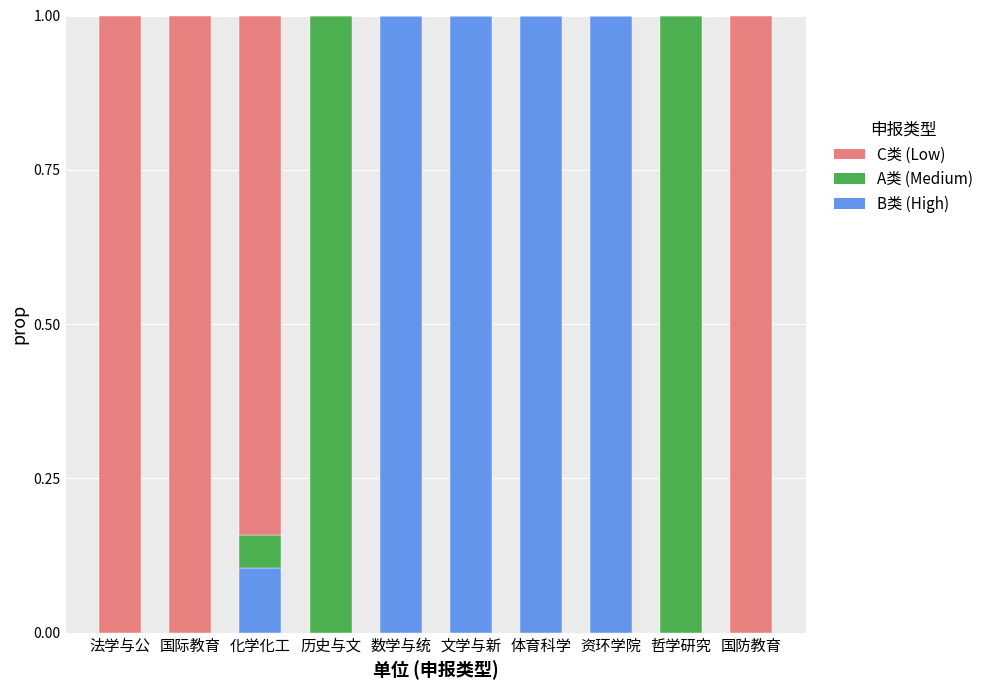

What is the total value across all series at 历史与文?

1.0